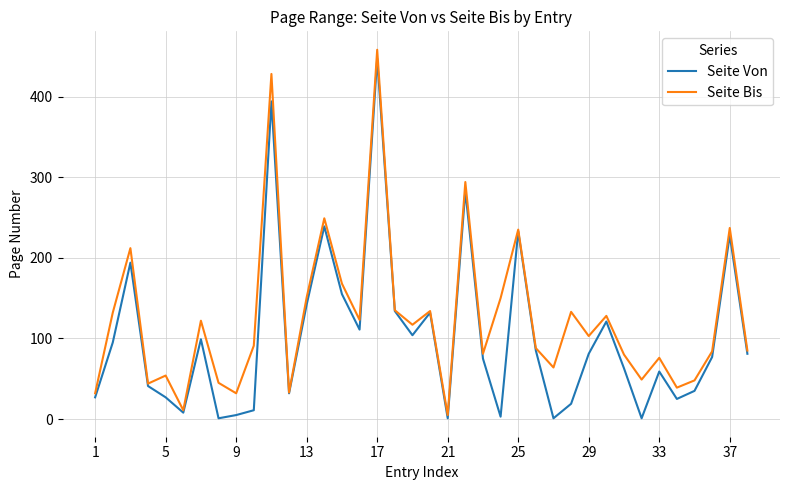

List the series in order of their peak value, highest first.

Seite Bis, Seite Von